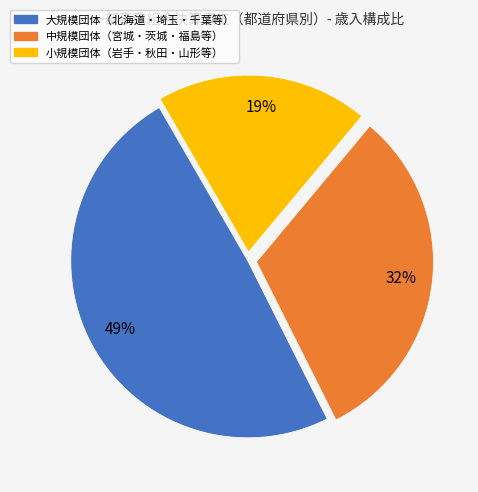

To the nearest percent, what percentage of the pie is 中規模団体（宮城・茨城・福島等）?

32%